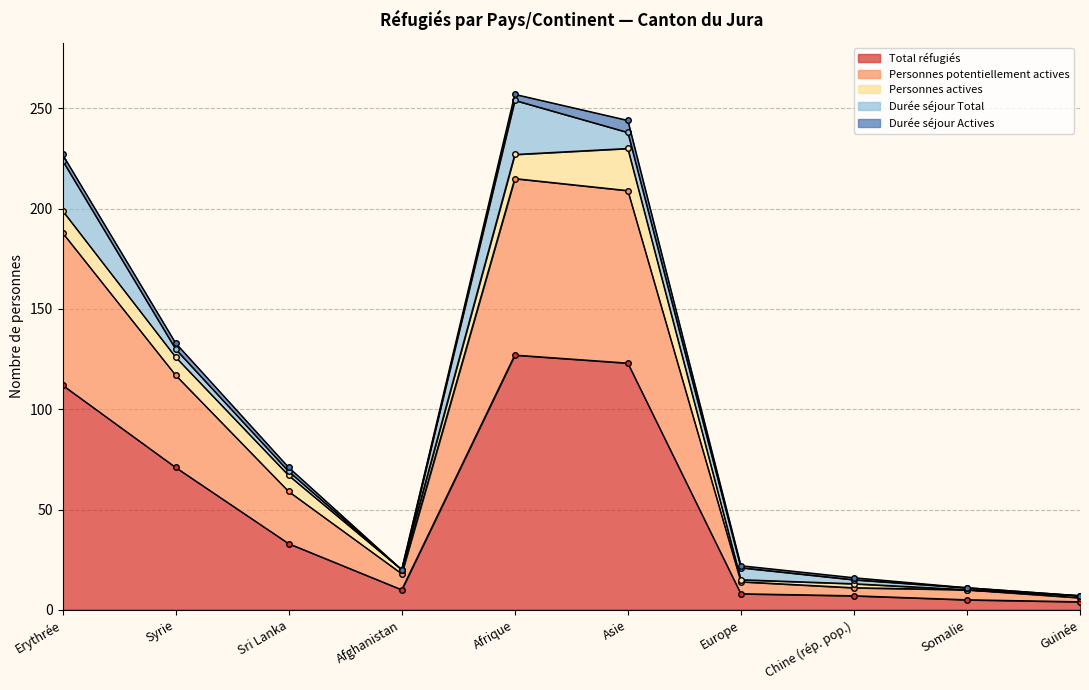

Reading left to right, list all the values displayed in this chart.

Total réfugiés: Erythrée=112	Syrie=71	Sri Lanka=33	Afghanistan=10	Afrique=127	Asie=123	Europe=8	Chine (rép. pop.)=7	Somalie=5	Guinée=4
Personnes potentiellement actives: Erythrée=76	Syrie=46	Sri Lanka=26	Afghanistan=8	Afrique=88	Asie=86	Europe=6	Chine (rép. pop.)=4	Somalie=5	Guinée=2
Personnes actives: Erythrée=11	Syrie=9	Sri Lanka=8	Afghanistan=2	Afrique=12	Asie=21	Europe=1	Chine (rép. pop.)=2	Somalie=0	Guinée=1
Durée séjour Total: Erythrée=25	Syrie=4	Sri Lanka=2	Afghanistan=0	Afrique=27	Asie=8	Europe=6	Chine (rép. pop.)=2	Somalie=1	Guinée=0
Durée séjour Actives: Erythrée=3	Syrie=3	Sri Lanka=2	Afghanistan=0	Afrique=3	Asie=6	Europe=1	Chine (rép. pop.)=1	Somalie=0	Guinée=0